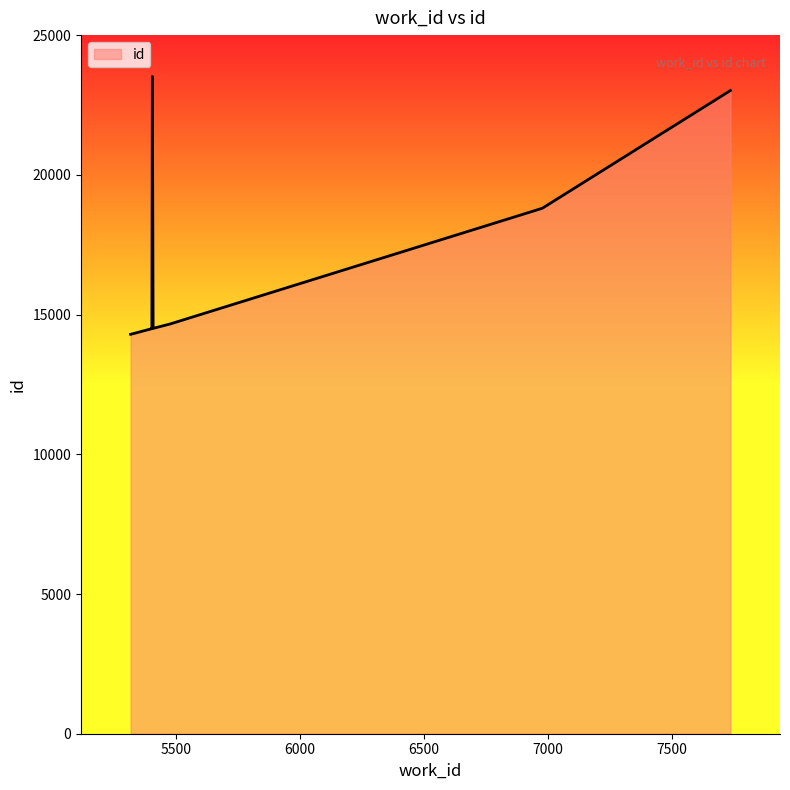

What is the smallest value displayed?

14292